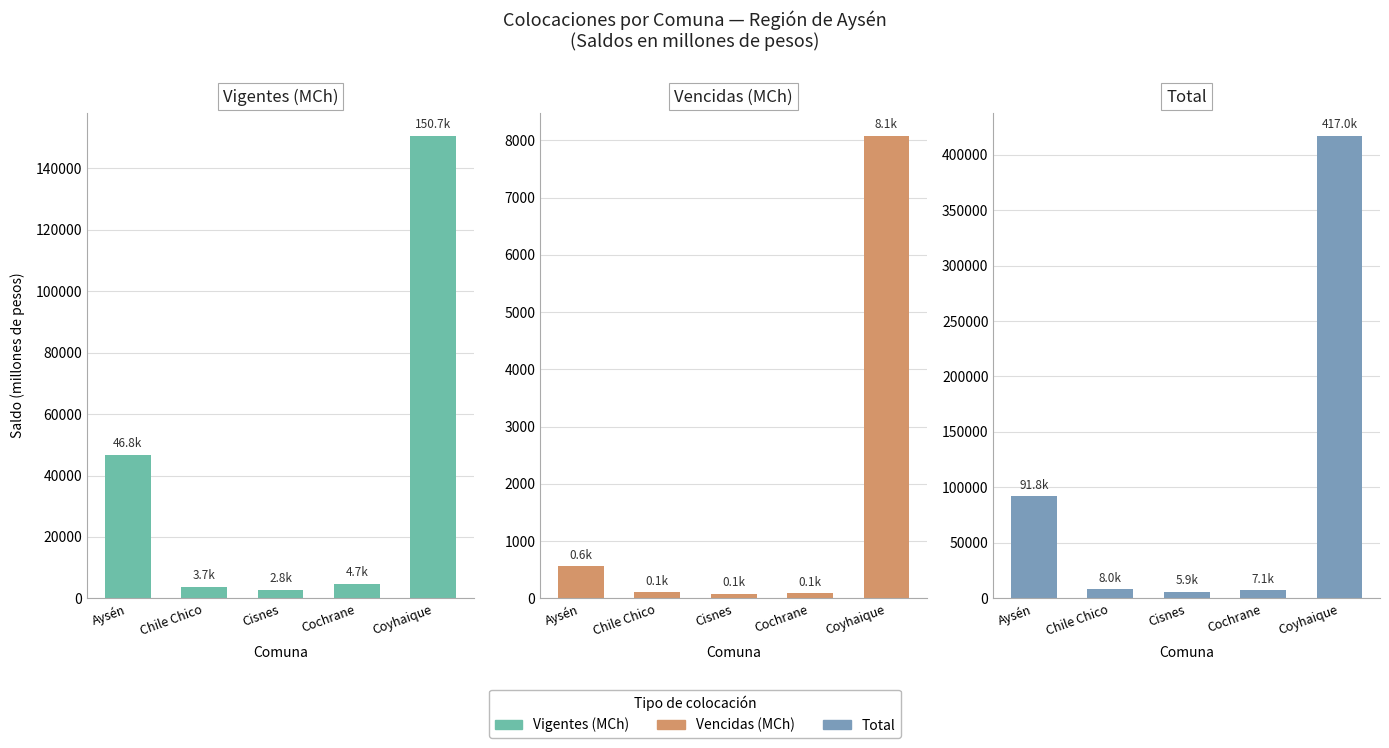

What is the label of the 5th bar from the left?

Coyhaique